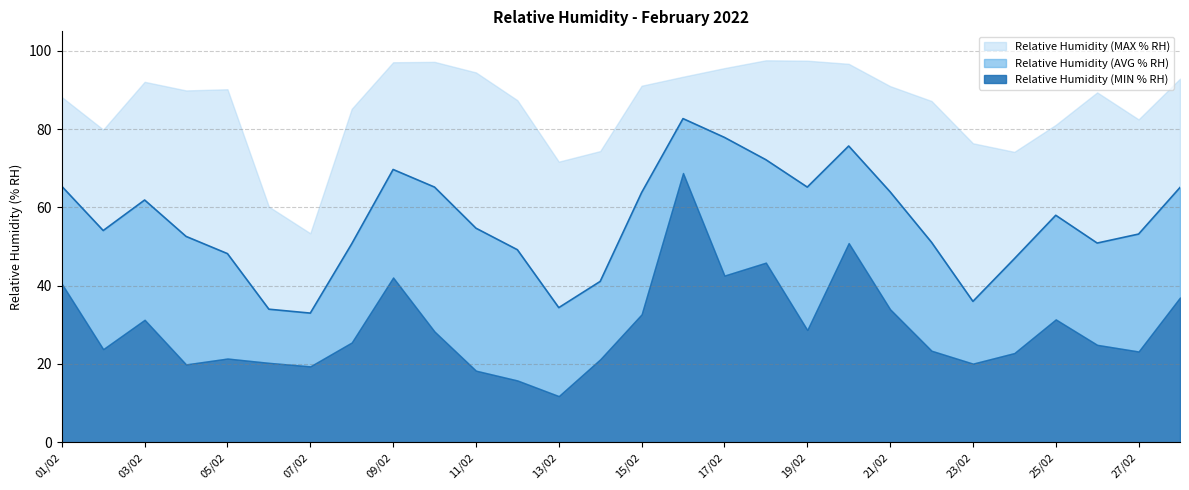

Which series changed the most between 02/02 and 18/02?

Relative Humidity (MIN % RH)